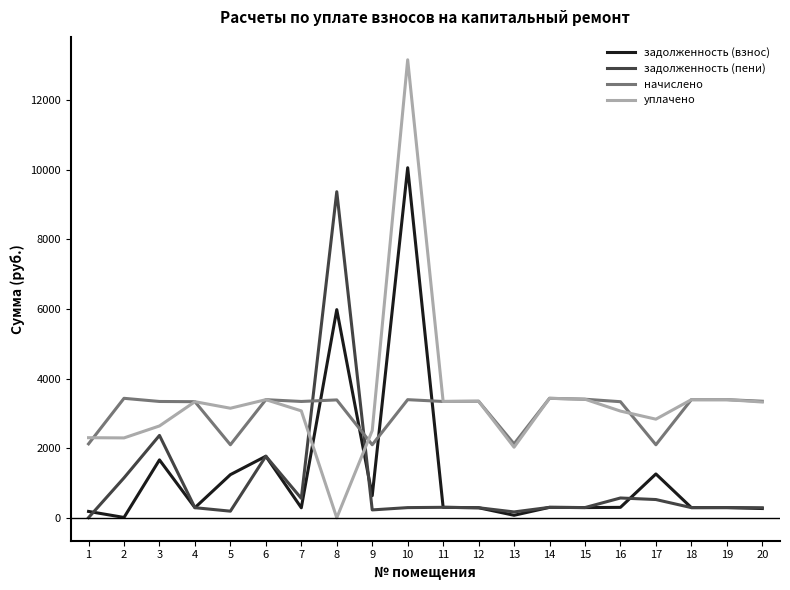

At which label does задолженность (взнос) first exceed 300?

3